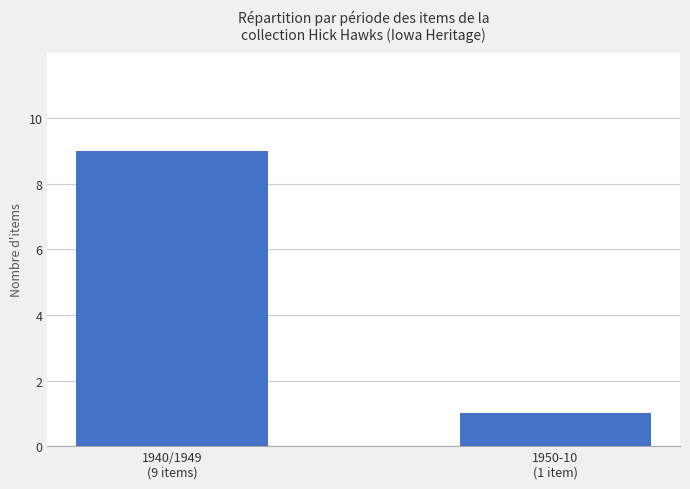

Rank the categories by value from highest to lowest.

1940/1949
(9 items), 1950-10
(1 item)